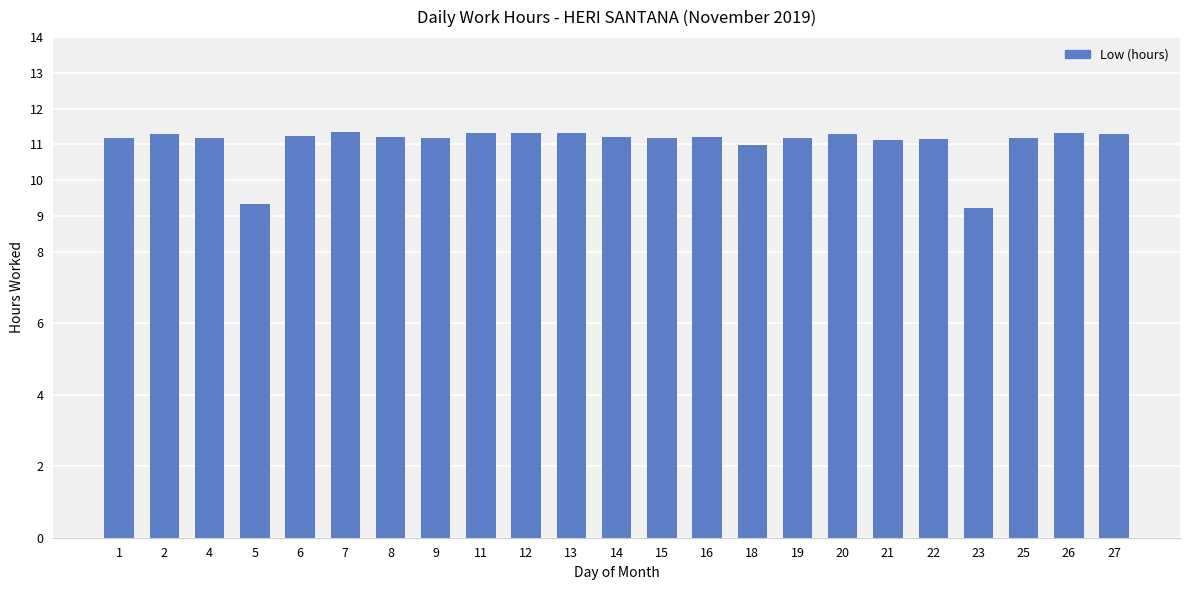

Approximately how many times larger is the value at 11 compared to 15?

1.0